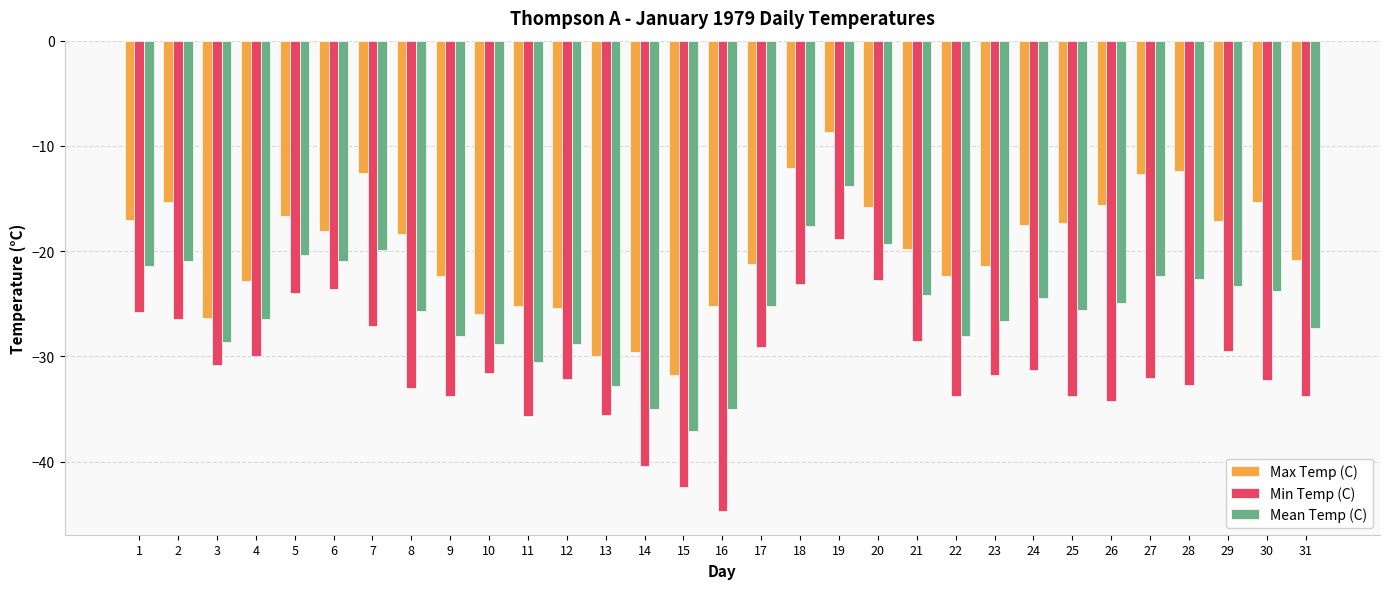

What is the total value across all series at 10?

-86.4